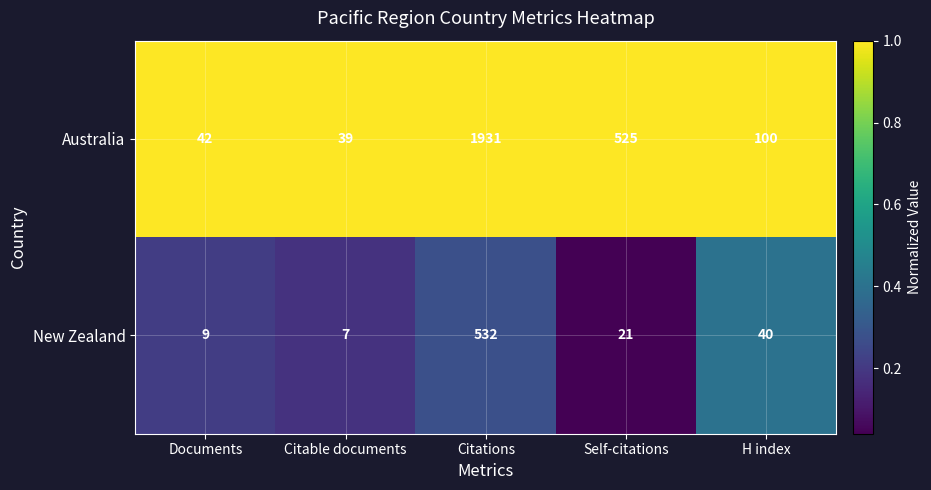

What is the difference between the highest and lowest values at Citable documents?

32